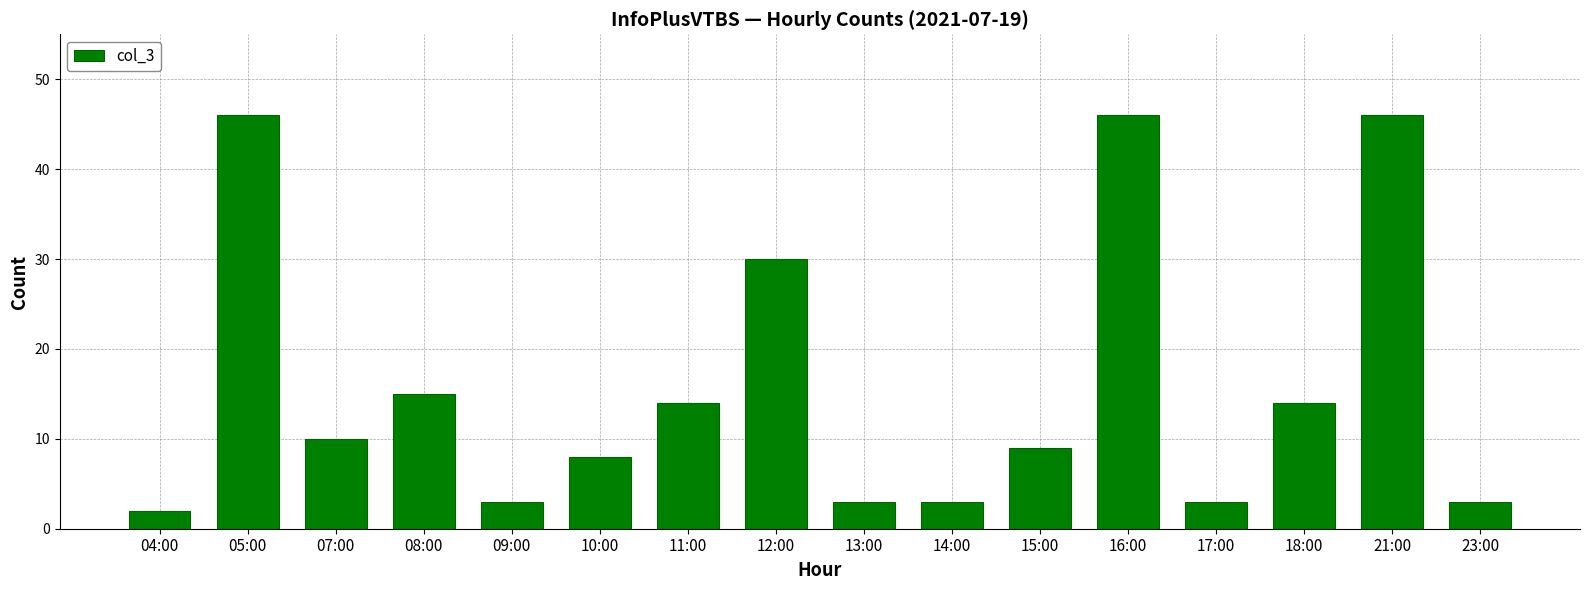

Reading left to right, transcribe all the data shown in this chart.

2	46	10	15	3	8	14	30	3	3	9	46	3	14	46	3